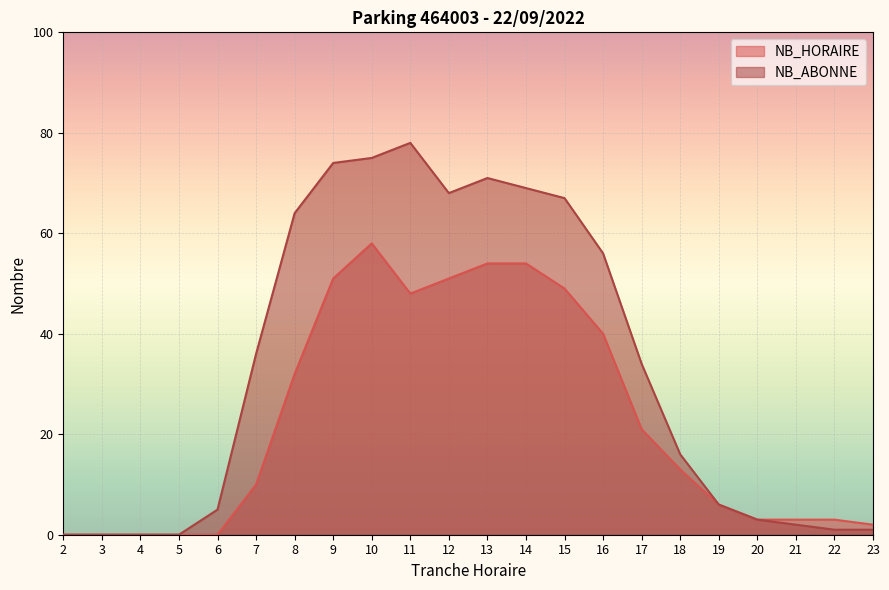

At 4, list the series in order from largest to smallest.

NB_HORAIRE, NB_ABONNE